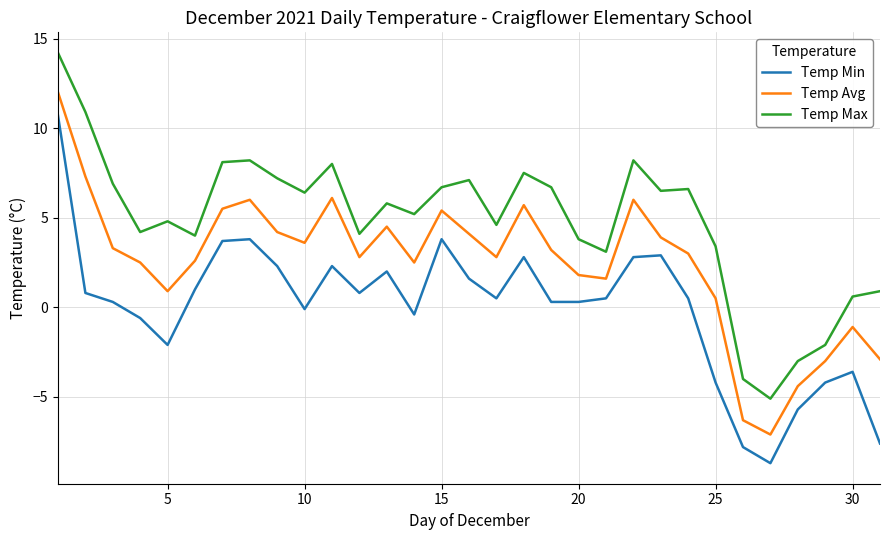

True or false: Temp Min and Temp Avg cross at least once.

False